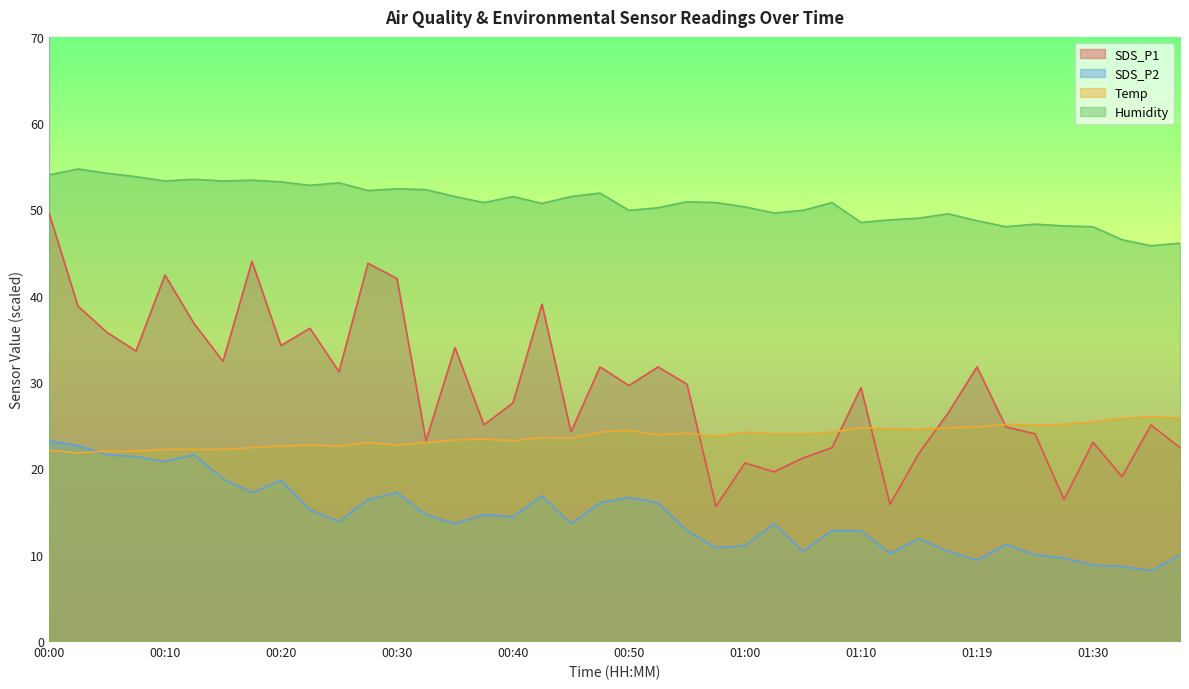

Reading left to right, list all the values displayed in this chart.

SDS_P1: 00:00=49.6	00:03=38.8	00:05=35.8	00:08=33.6	00:10=42.4	00:13=36.8	00:15=32.4	00:18=44.0	00:20=34.2	00:23=36.2	00:25=31.2	00:28=43.8	00:30=42.0	00:33=23.2	00:35=34.0	00:37=25.0	00:40=27.6	00:42=39.0	00:45=24.2	00:47=31.8	00:50=29.6	00:52=31.8	00:55=29.8	00:57=15.6	01:00=20.6	01:02=19.6	01:05=21.2	01:07=22.4	01:10=29.4	01:12=15.8	01:15=21.8	01:17=26.4	01:19=31.8	01:22=24.8	01:24=24.0	01:27=16.4	01:30=23.0	01:32=19.0	01:35=25.0	01:37=22.4
SDS_P2: 00:00=23.2	00:03=22.6	00:05=21.6	00:08=21.4	00:10=20.8	00:13=21.6	00:15=18.8	00:18=17.2	00:20=18.6	00:23=15.2	00:25=13.8	00:28=16.4	00:30=17.2	00:33=14.6	00:35=13.6	00:37=14.6	00:40=14.4	00:42=16.8	00:45=13.6	00:47=16.0	00:50=16.6	00:52=16.0	00:55=12.8	00:57=10.8	01:00=11.0	01:02=13.6	01:05=10.4	01:07=12.8	01:10=12.8	01:12=10.2	01:15=11.8	01:17=10.4	01:19=9.4	01:22=11.2	01:24=10.0	01:27=9.6	01:30=8.8	01:32=8.6	01:35=8.2	01:37=10.0
Temp: 00:00=22.1	00:03=21.8	00:05=22.0	00:08=22.0	00:10=22.2	00:13=22.2	00:15=22.2	00:18=22.4	00:20=22.6	00:23=22.7	00:25=22.6	00:28=23.0	00:30=22.7	00:33=23.0	00:35=23.3	00:37=23.4	00:40=23.2	00:42=23.6	00:45=23.5	00:47=24.2	00:50=24.4	00:52=23.9	00:55=24.1	00:57=23.7	01:00=24.2	01:02=24.0	01:05=24.0	01:07=24.2	01:10=24.7	01:12=24.6	01:15=24.5	01:17=24.7	01:19=24.8	01:22=25.1	01:24=25.0	01:27=25.1	01:30=25.4	01:32=25.8	01:35=26.0	01:37=25.8
Humidity: 00:00=54.0	00:03=54.7	00:05=54.2	00:08=53.8	00:10=53.3	00:13=53.5	00:15=53.3	00:18=53.4	00:20=53.2	00:23=52.8	00:25=53.1	00:28=52.2	00:30=52.4	00:33=52.3	00:35=51.5	00:37=50.8	00:40=51.5	00:42=50.7	00:45=51.5	00:47=51.9	00:50=49.9	00:52=50.2	00:55=50.9	00:57=50.8	01:00=50.3	01:02=49.6	01:05=49.9	01:07=50.8	01:10=48.5	01:12=48.8	01:15=49.0	01:17=49.5	01:19=48.7	01:22=48.0	01:24=48.3	01:27=48.1	01:30=48.0	01:32=46.5	01:35=45.8	01:37=46.1